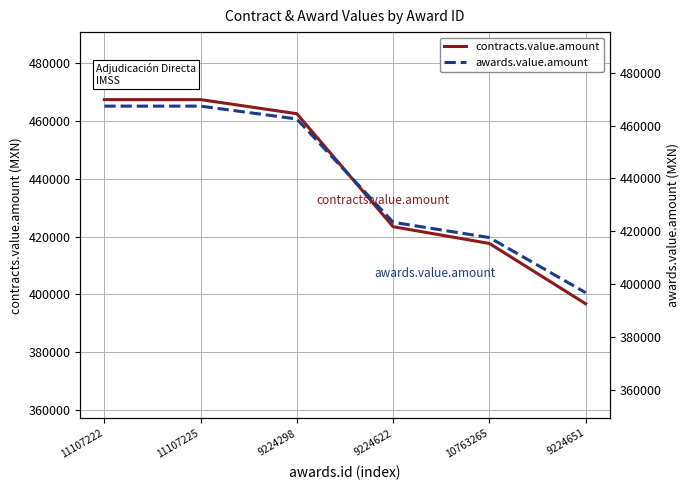

True or false: contracts.value.amount and awards.value.amount cross at least once.

False